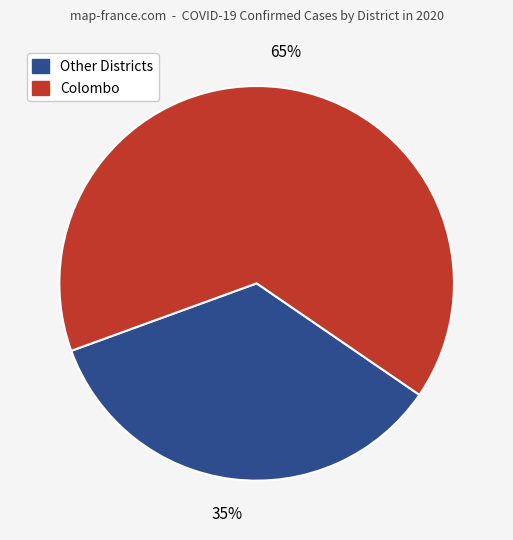

Is there a majority slice in this chart?

Yes